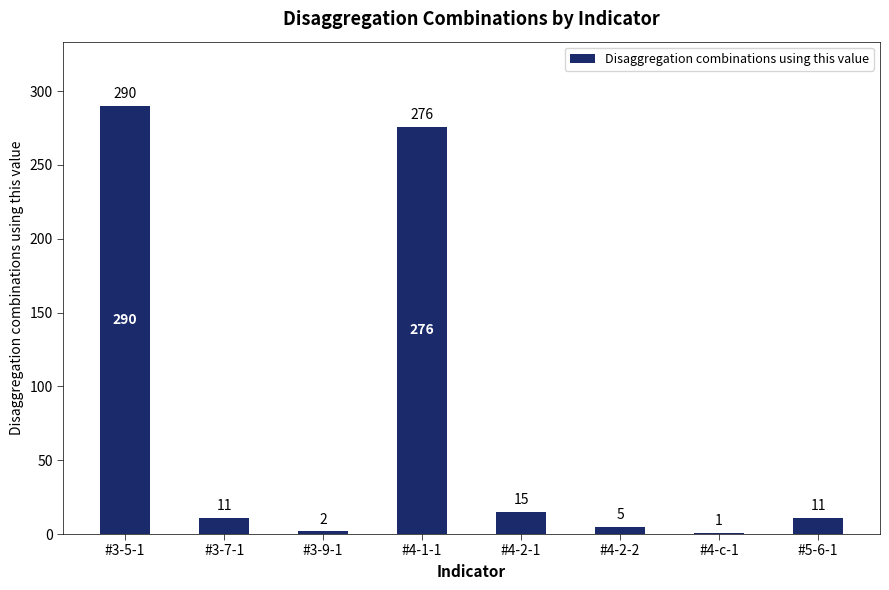

What is the sum of the values at #4-2-2 and #3-7-1?

16